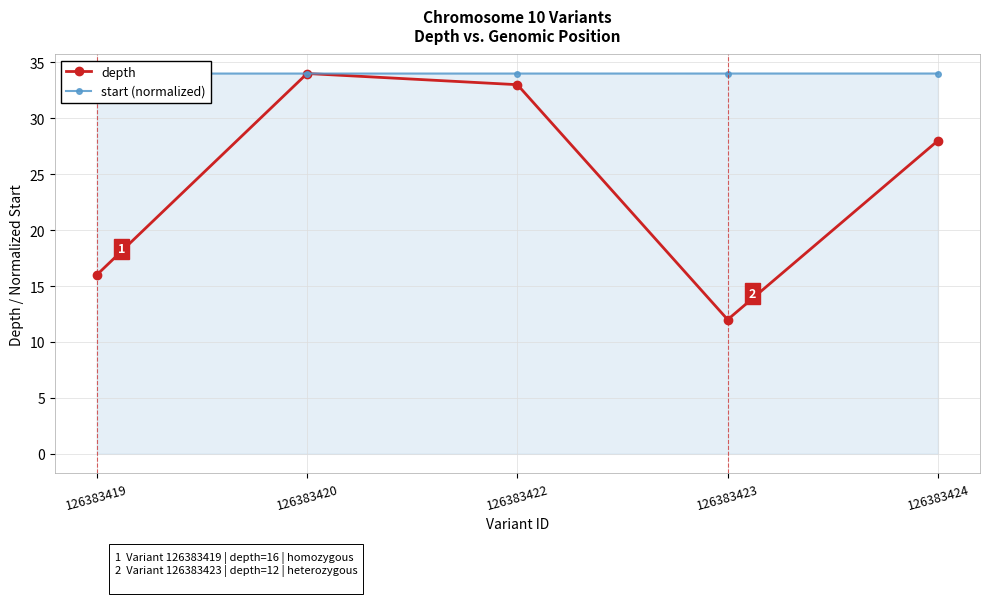

Count the number of data series in this chart.

2